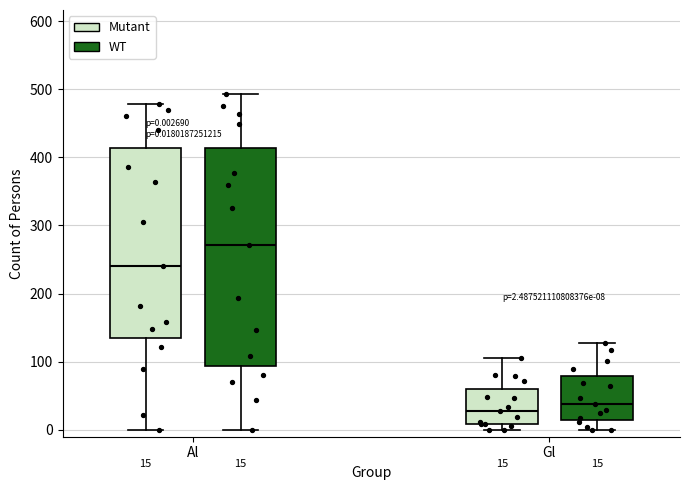

Which box's median line is the lowest?

Gl (Mutant)